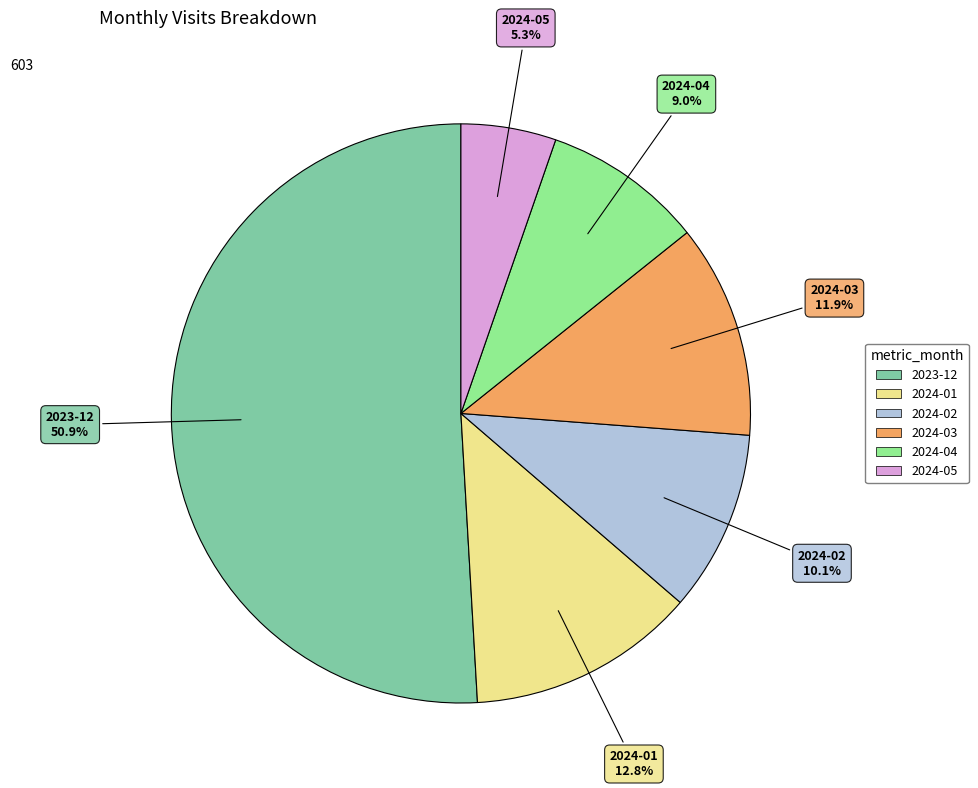

Does 2023-12 represent more than half of the total?

Yes